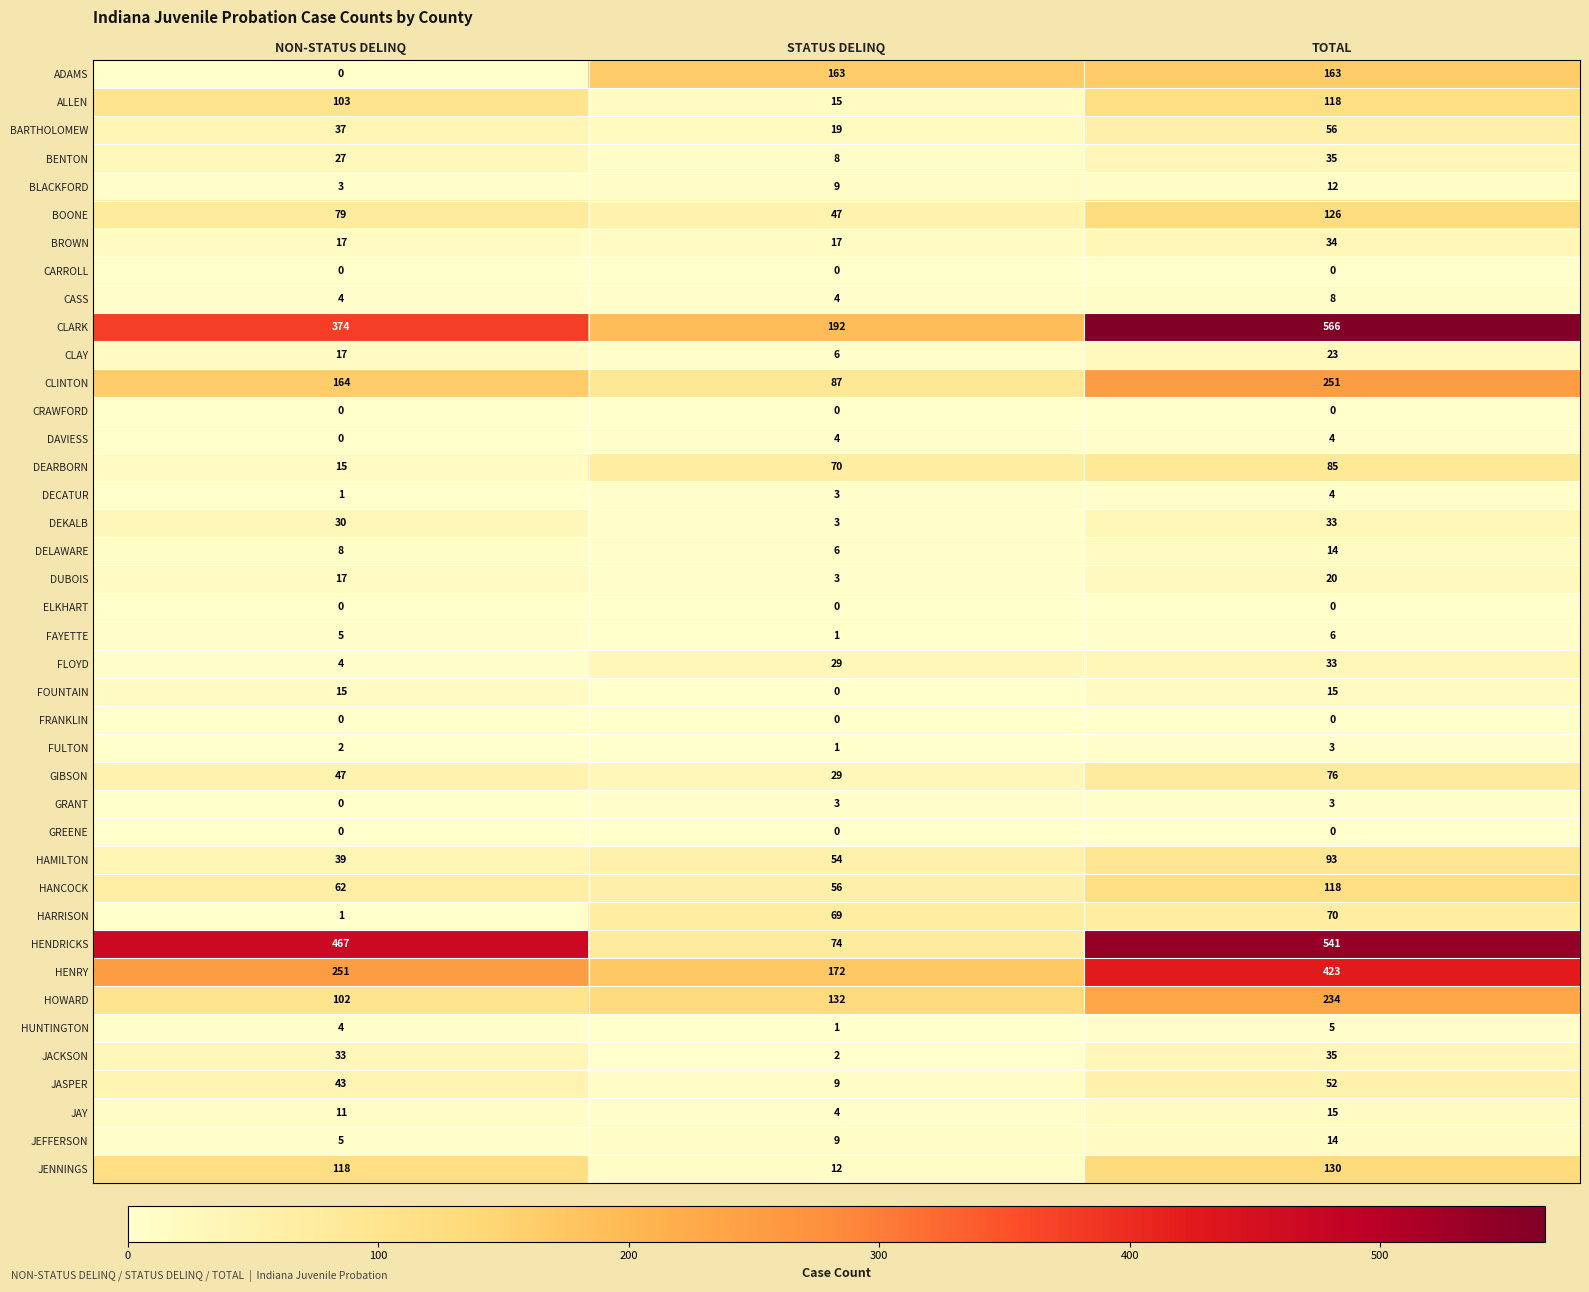

Which series has the largest total across all categories?

CLARK